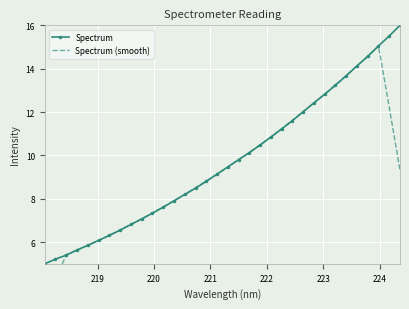

What is the lowest value of the Spectrum series?

5.0